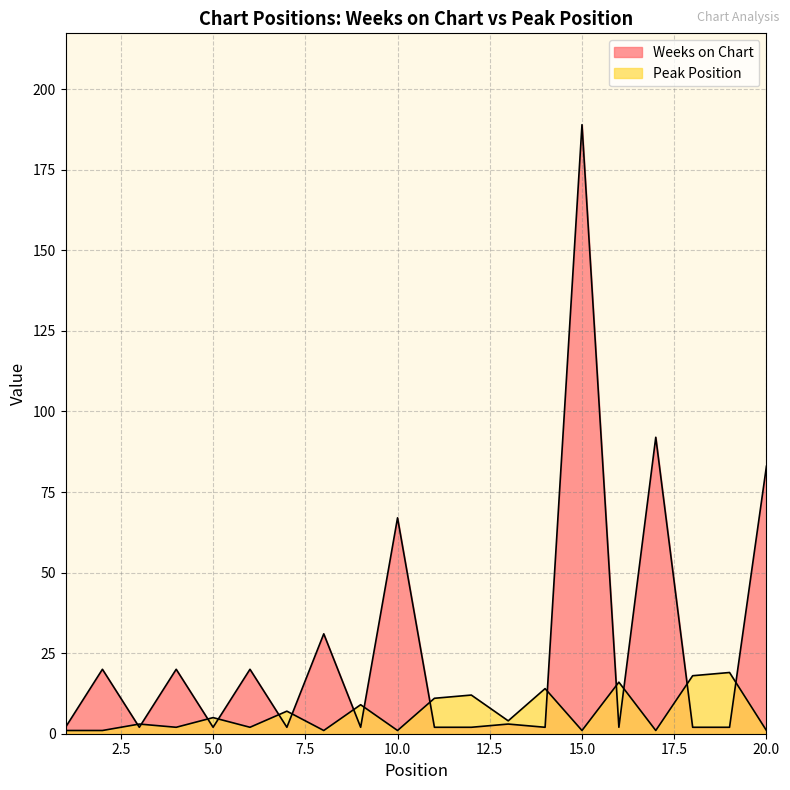

What is the maximum value shown in the chart?

189